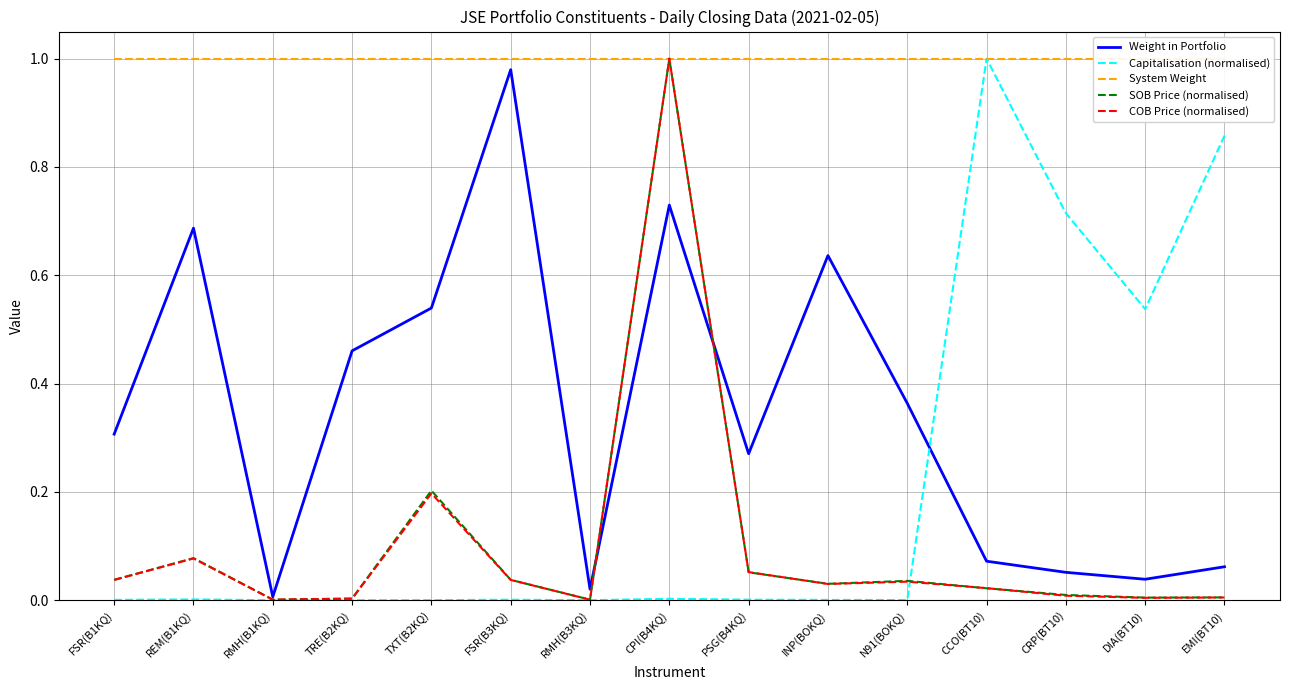

In COB Price (normalised), how many points are higher than both neighbors (excluding endpoints)?

4